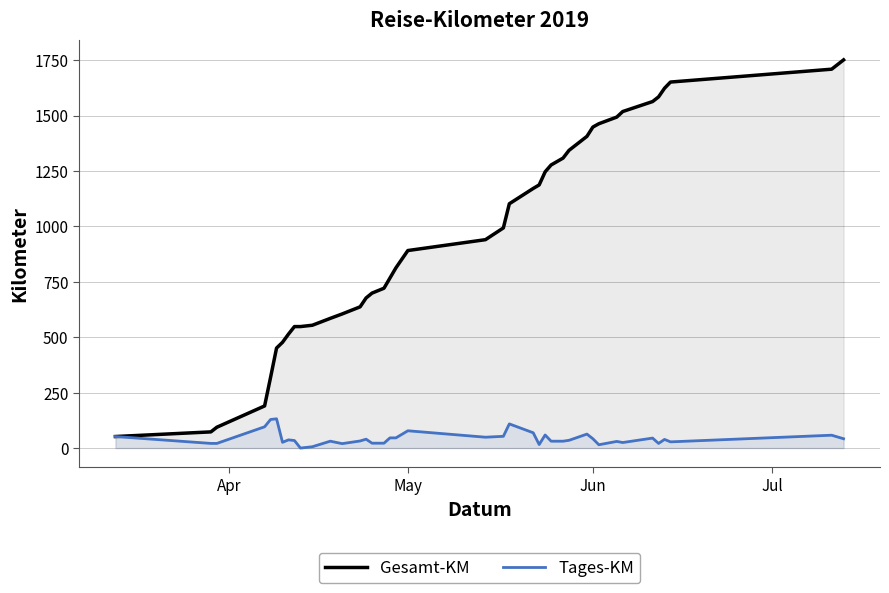

What are all the series names shown in the legend?

Gesamt-KM, Tages-KM